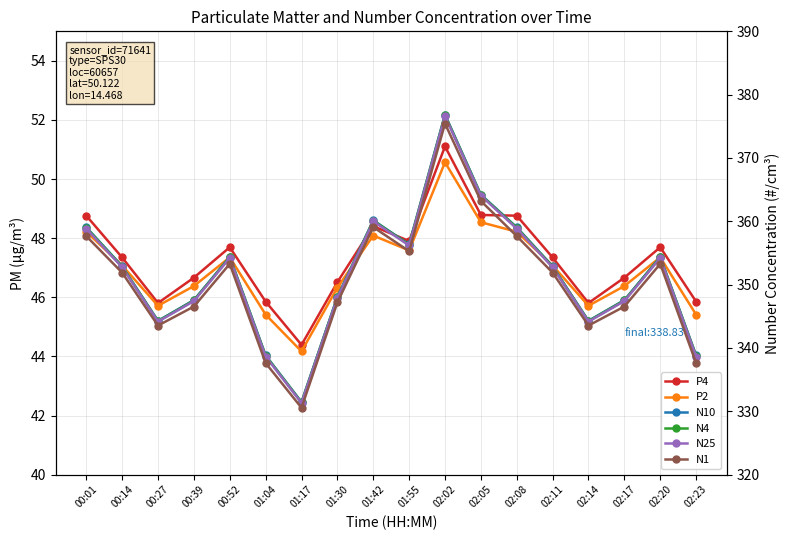

What is the label of the 10th point from the right?

01:42